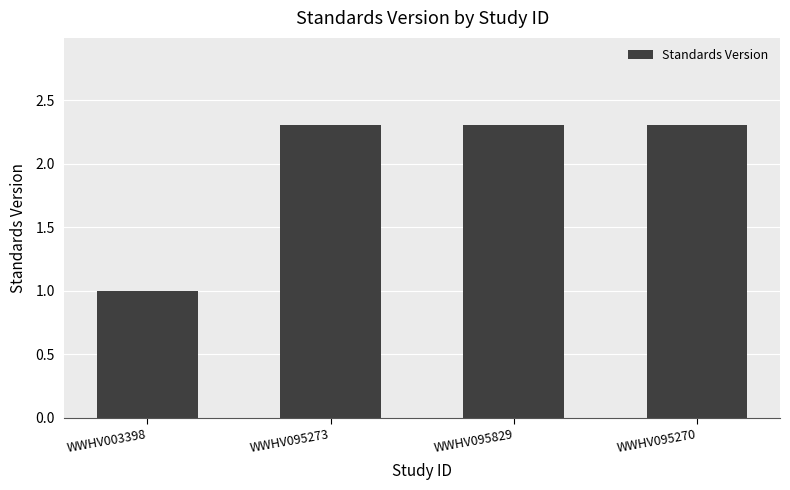

What is the maximum value shown in the chart?

2.3